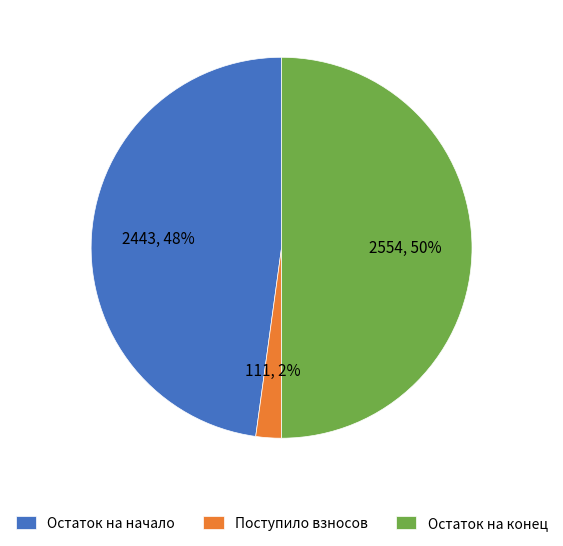

Combined, do Остаток на конец and Поступило взносов account for over 50%?

Yes